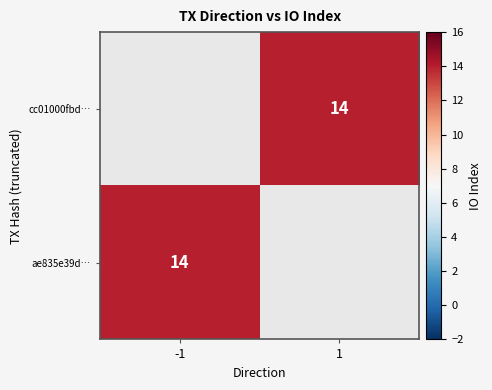

Is it true that cc01000fbd… equals 14 at 1?

True